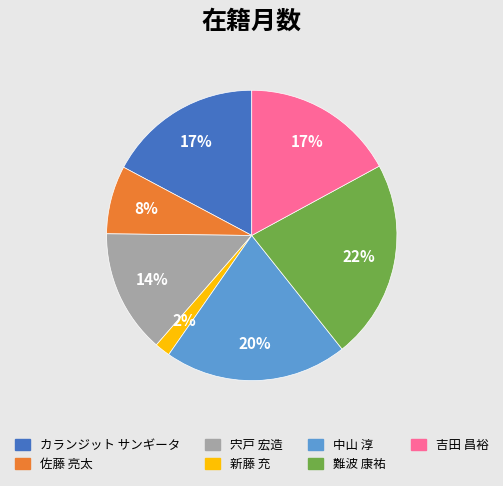

Is the sum of 中山 淳 and 佐藤 亮太 greater than half?

No